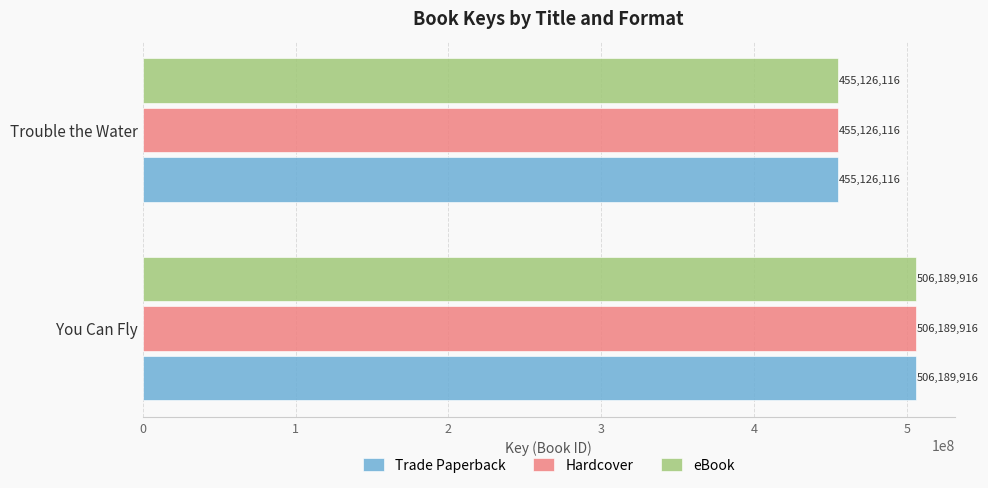

What is the difference between the maximum and minimum values in the Hardcover series?

51063800